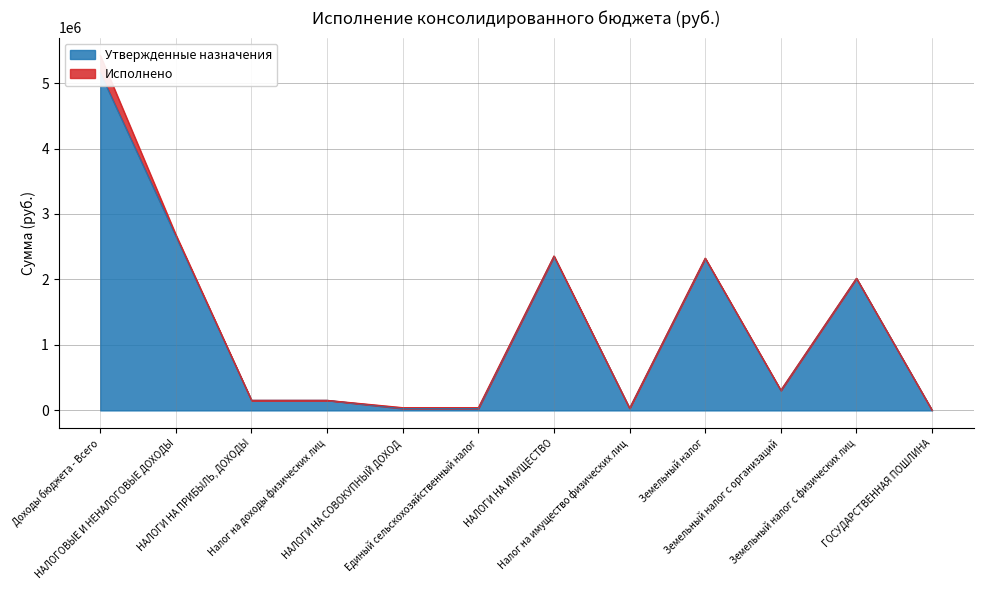

Rank the categories by value from highest to lowest.

Доходы бюджета - Всего, НАЛОГОВЫЕ И НЕНАЛОГОВЫЕ ДОХОДЫ, НАЛОГИ НА ИМУЩЕСТВО, Земельный налог, Земельный налог с физических лиц, Земельный налог с организаций, НАЛОГИ НА ПРИБЫЛЬ, ДОХОДЫ, Налог на доходы физических лиц, Налог на имущество физических лиц, НАЛОГИ НА СОВОКУПНЫЙ ДОХОД, Единый сельскохозяйственный налог, ГОСУДАРСТВЕННАЯ ПОШЛИНА